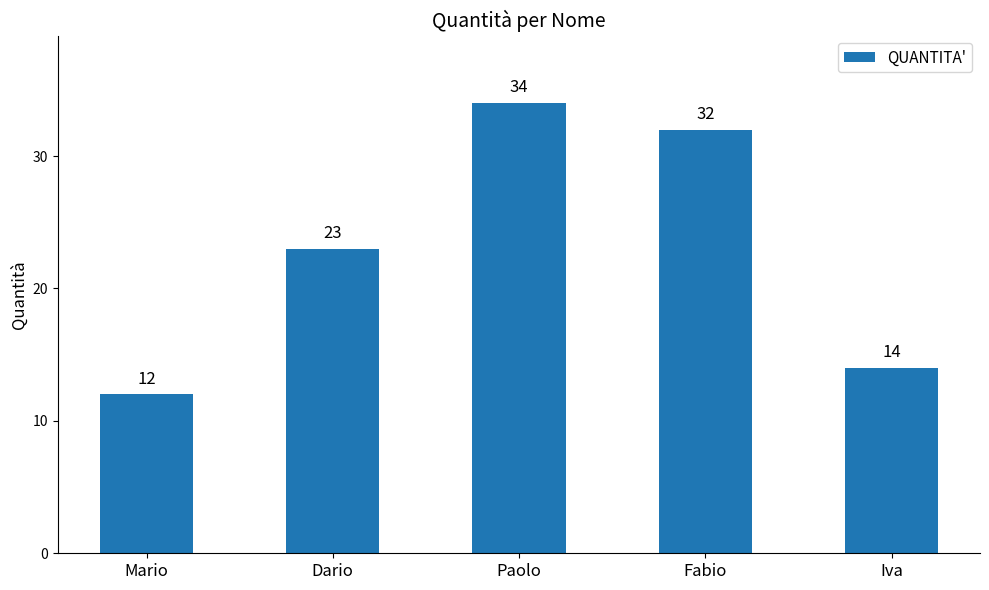

Are the bars grouped side by side (vs. stacked)?

No